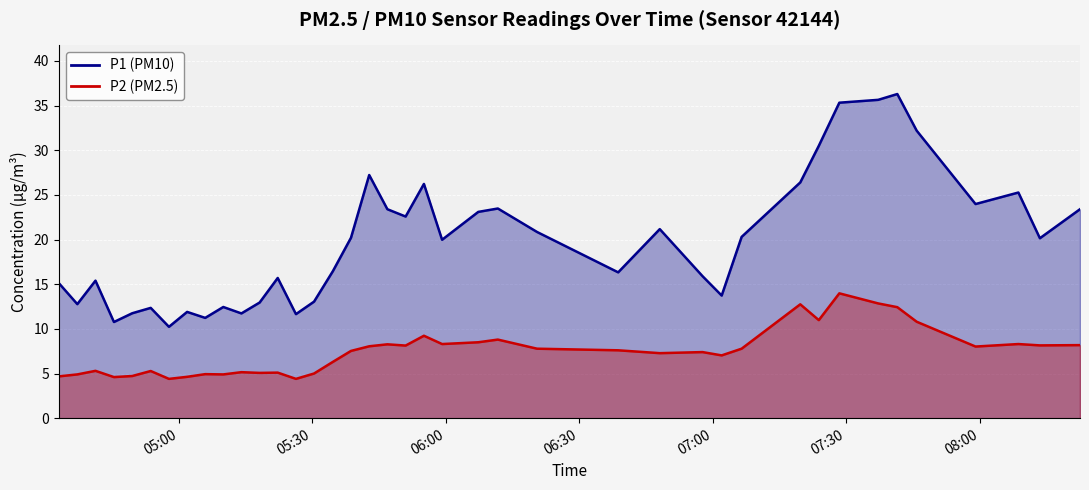

What is the value of the P1 point at the 31st from the left?

26.4